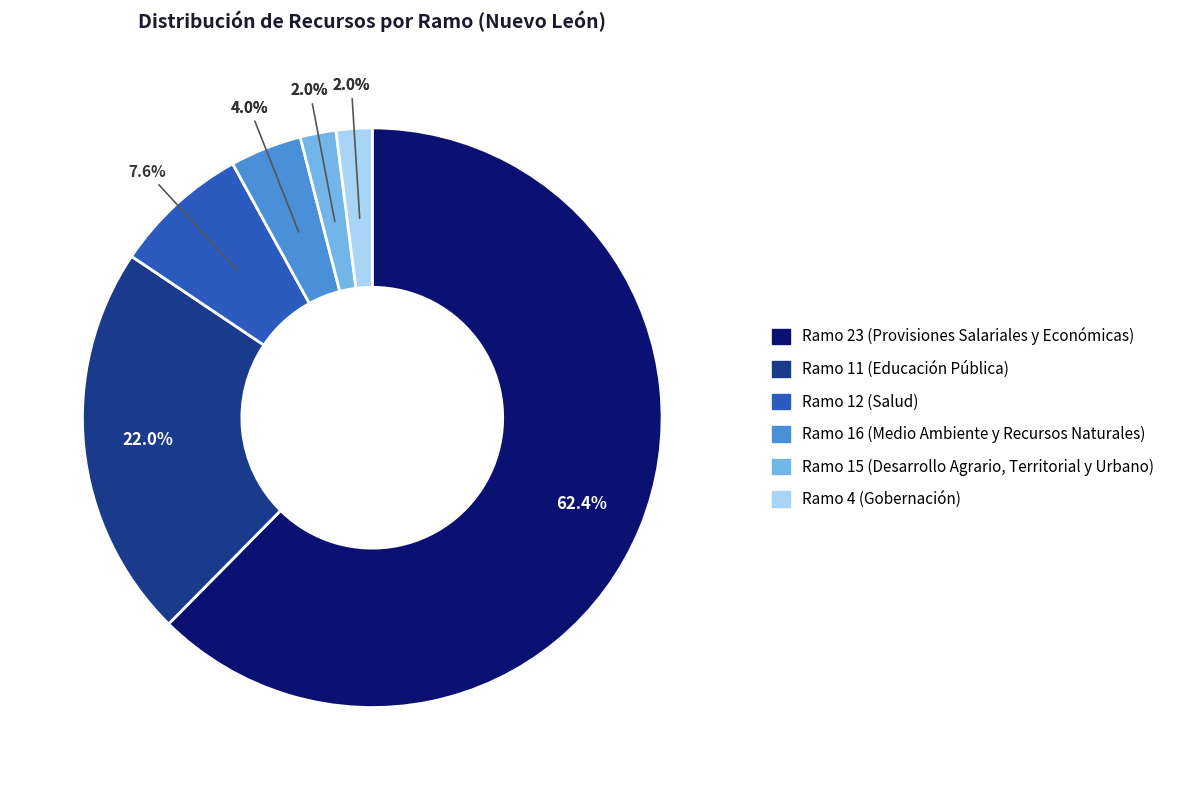

Does any single category account for the majority?

Yes